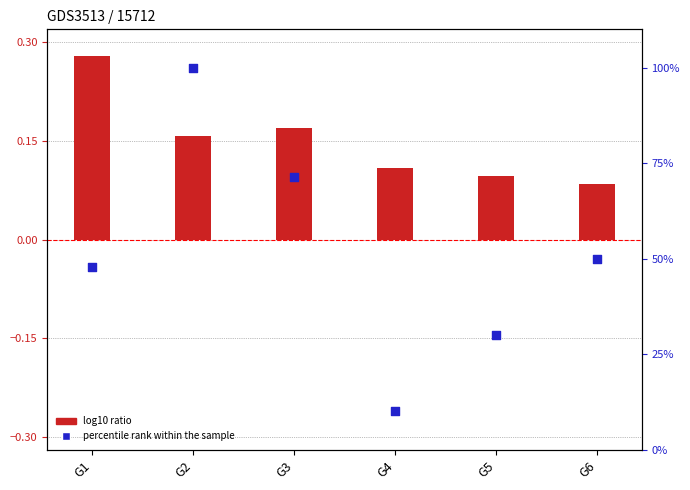

Which series reaches the minimum Y coordinate?

log10 ratio